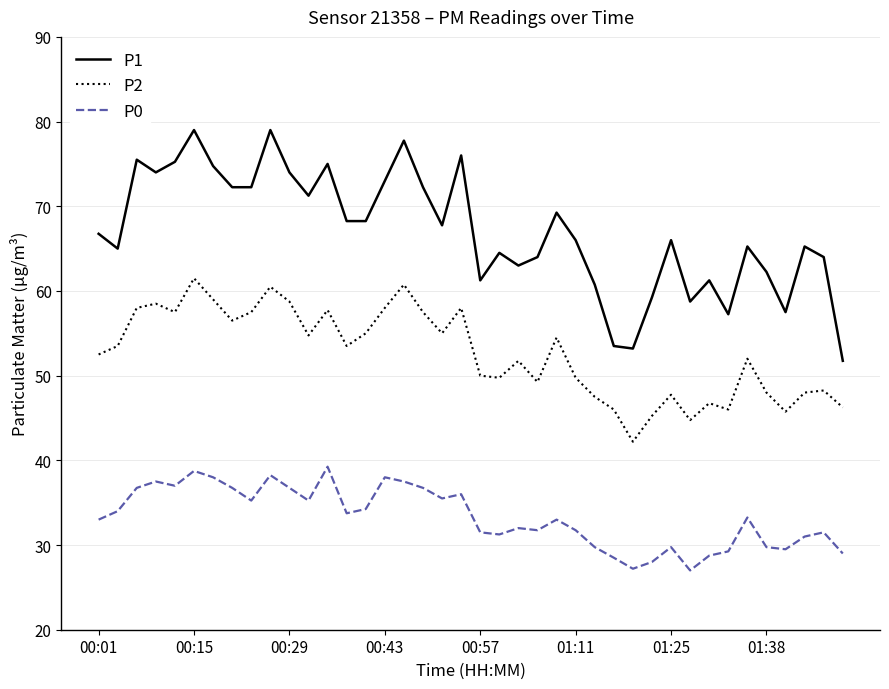

True or false: P1 and P2 cross at least once.

False